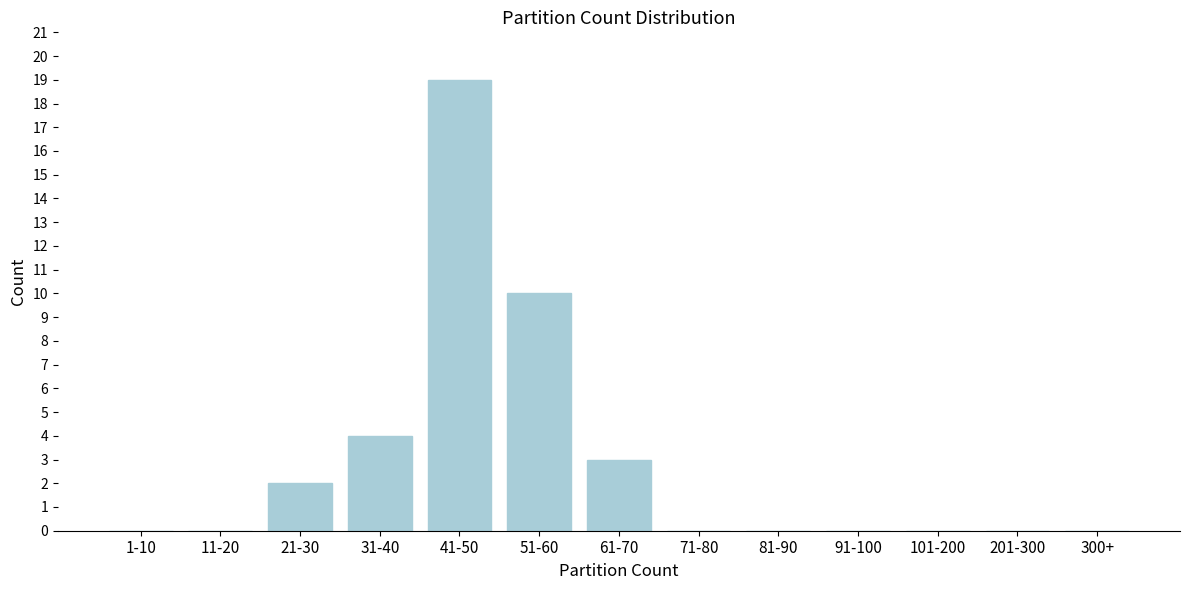

Reading right to left, what are all the values shown in this chart?

300+=0	201-300=0	101-200=0	91-100=0	81-90=0	71-80=0	61-70=3	51-60=10	41-50=19	31-40=4	21-30=2	11-20=0	1-10=0